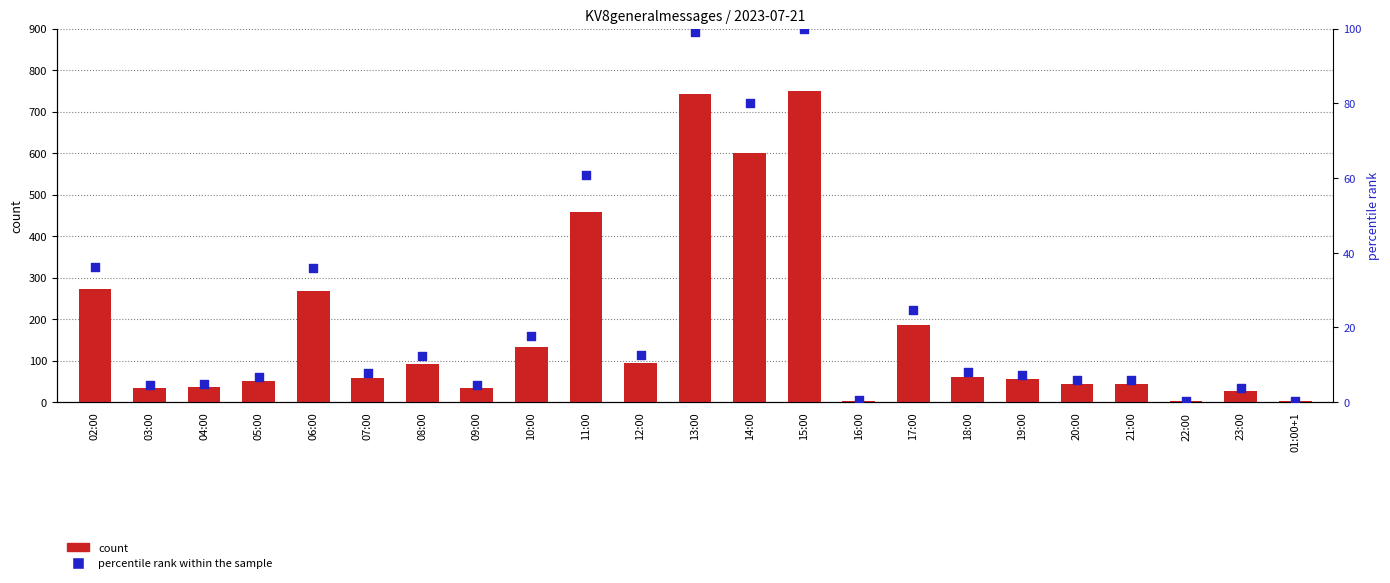

At which category is the sum across all series the highest?

15:00